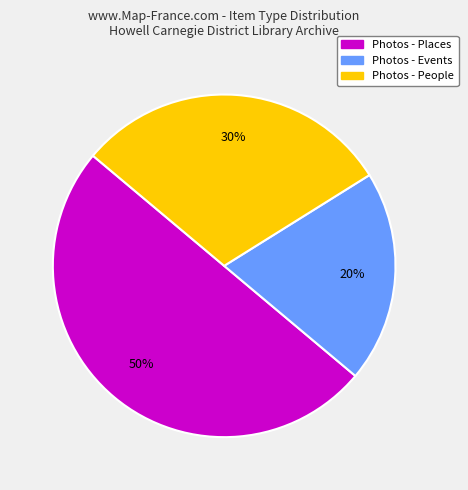

To the nearest percent, what is the average slice percentage?

33%